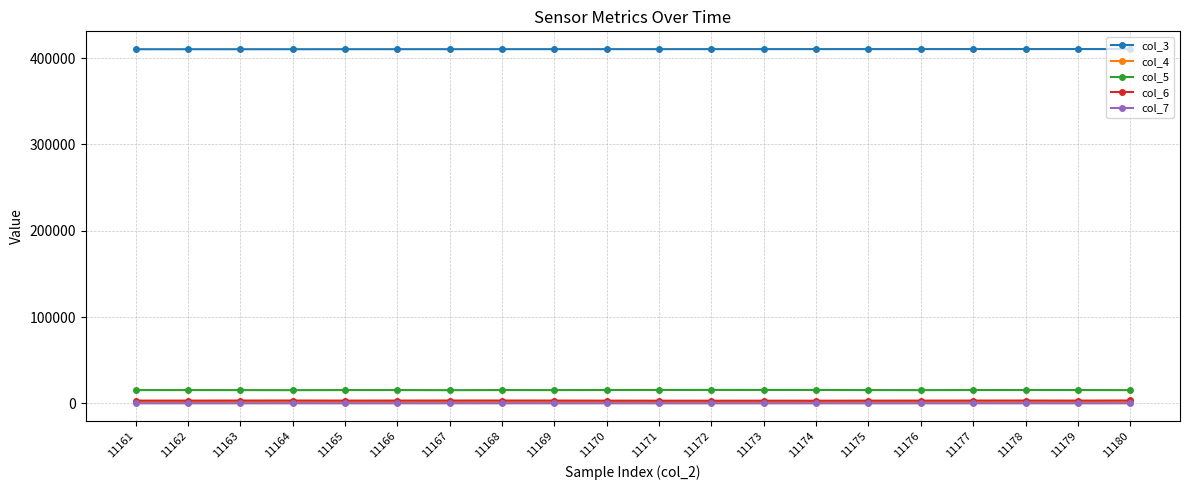

What is the smallest value displayed?

55